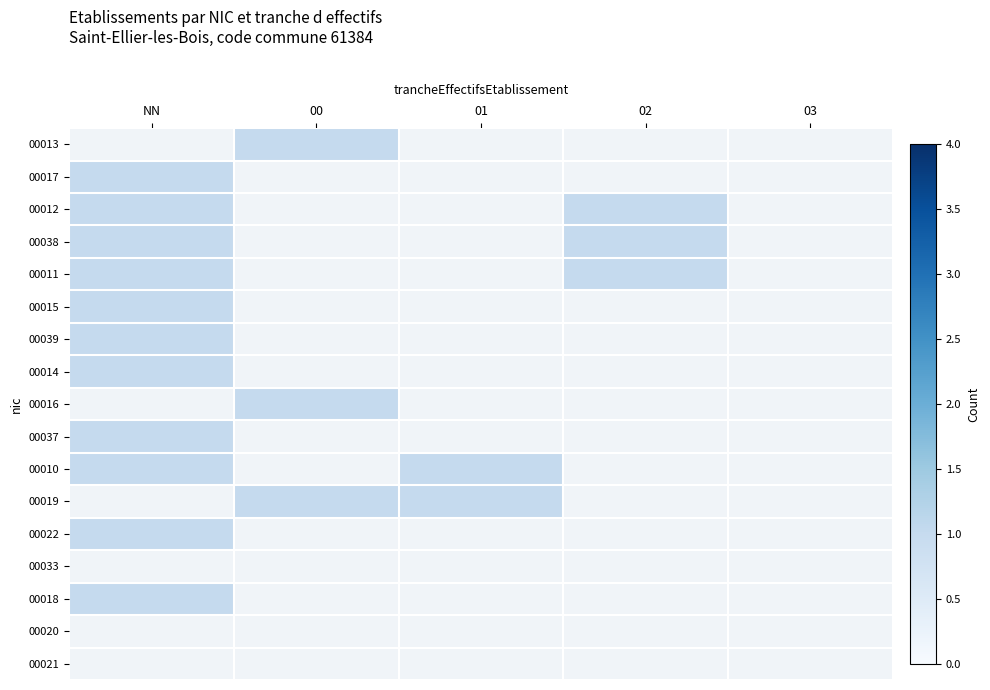

Read the 00017 value at NN.

1.0